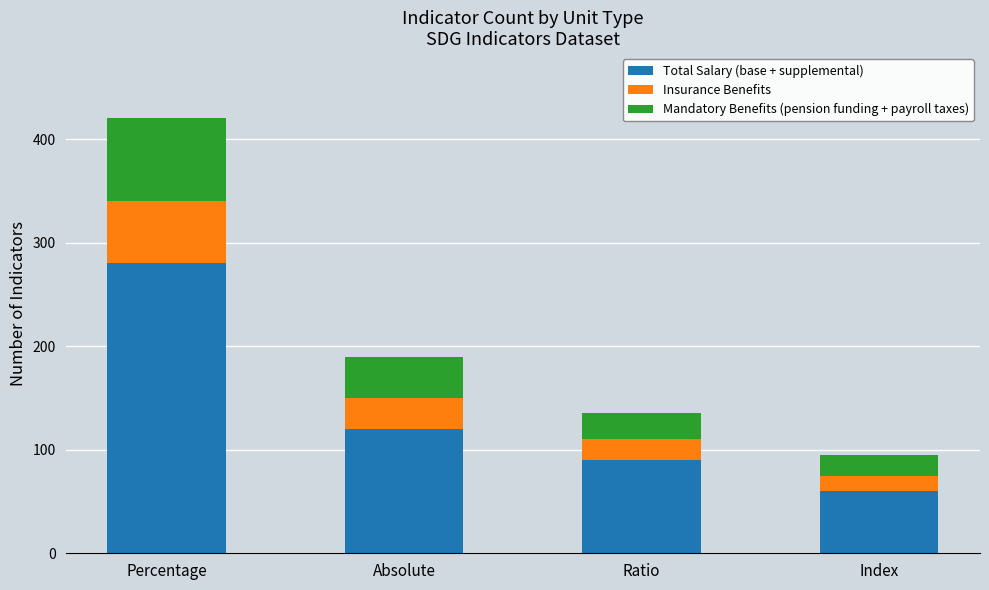

What is the difference between the Total Salary (base + supplemental) values at Ratio and Index?

30